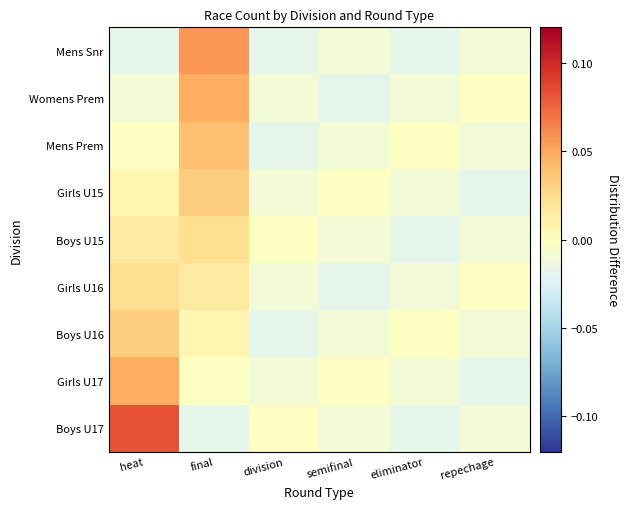

Which category has the highest value across all series?

heat